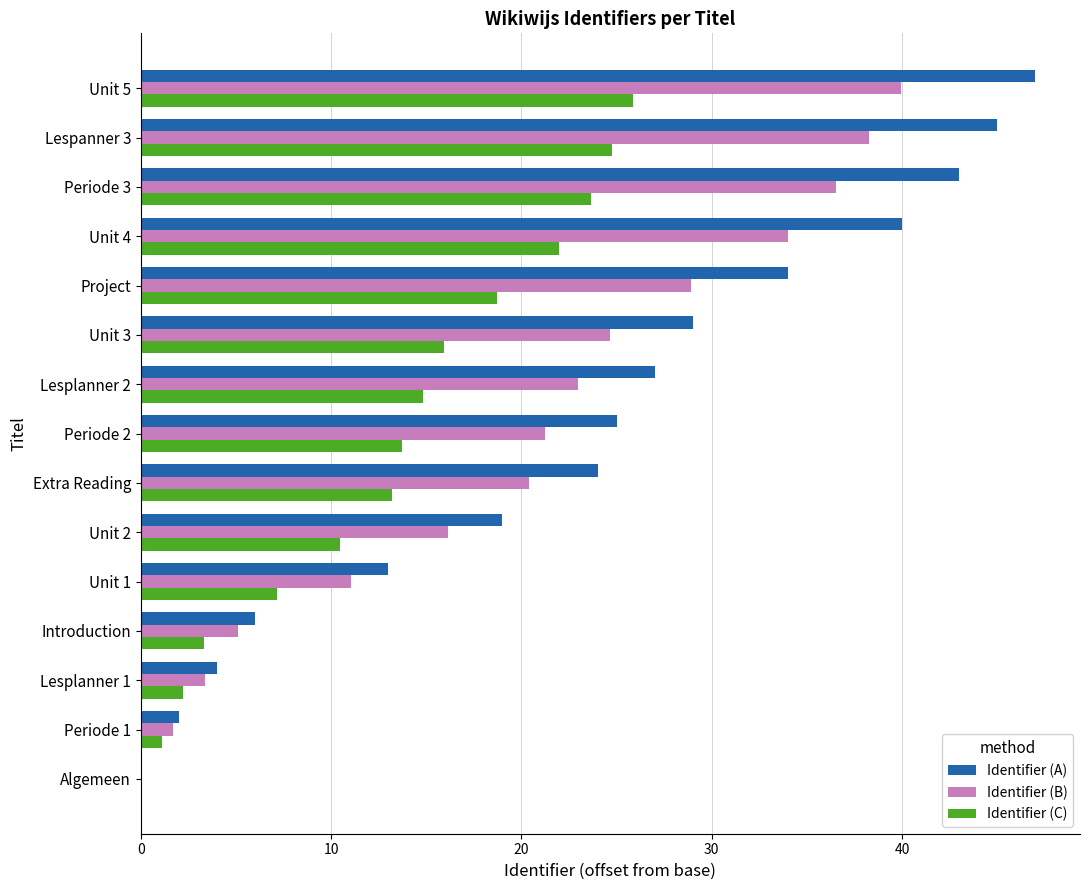

What is the highest value of the Identifier (C) series?

25.9